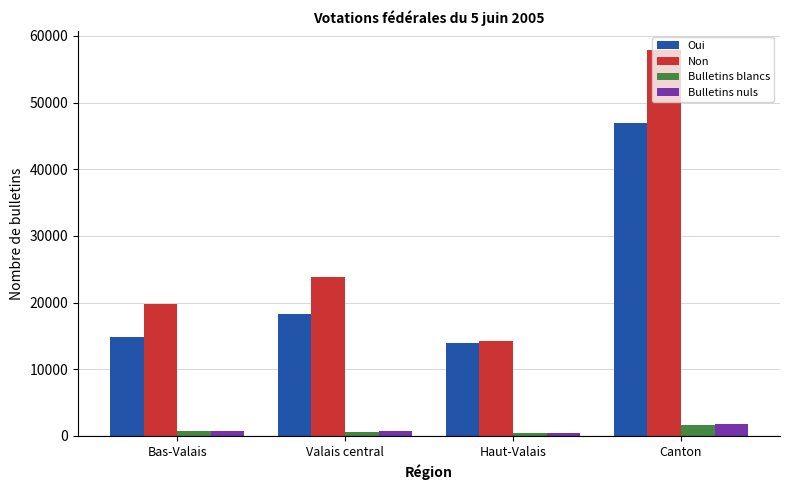

What is the average value of the Oui series?

23475